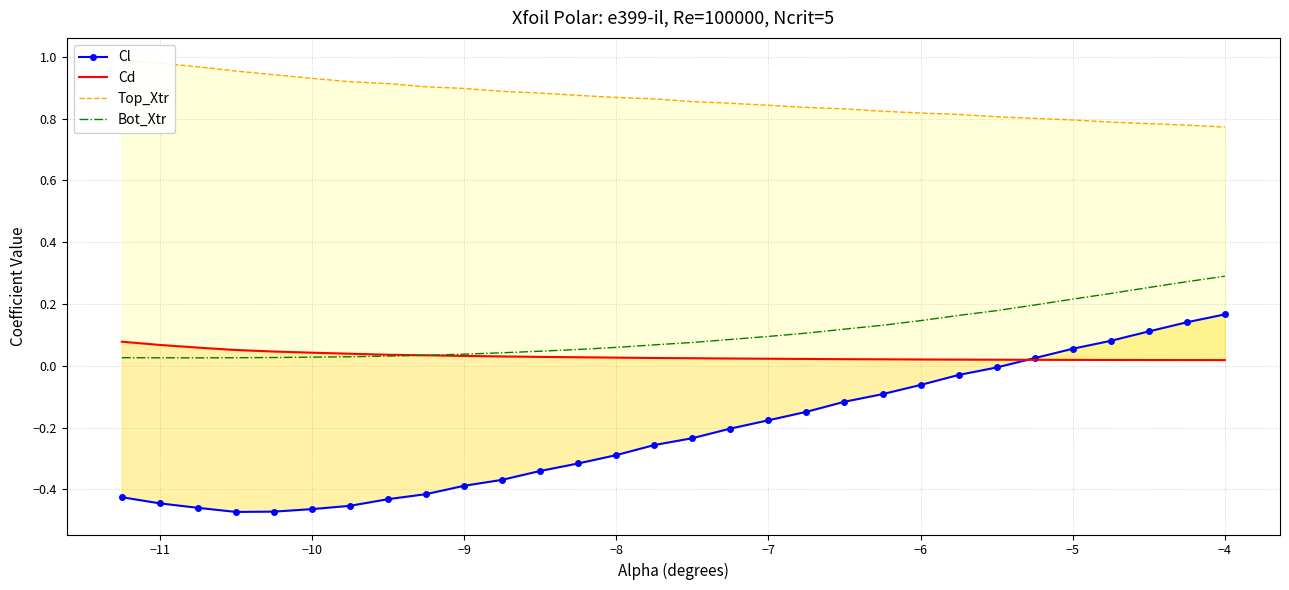

How many series are shown in this chart?

4